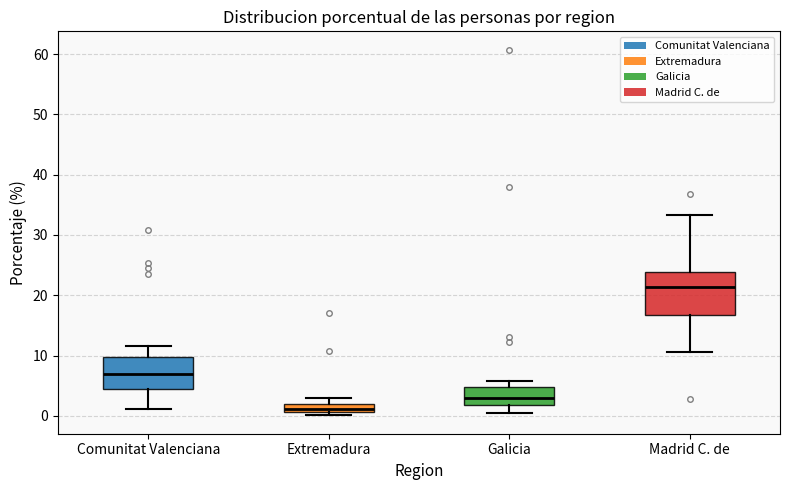

Where does the lower whisker of the box for Madrid C. de end on the y-axis? The values are not printed on the chart, so give them approximately, as read against the axis.

11